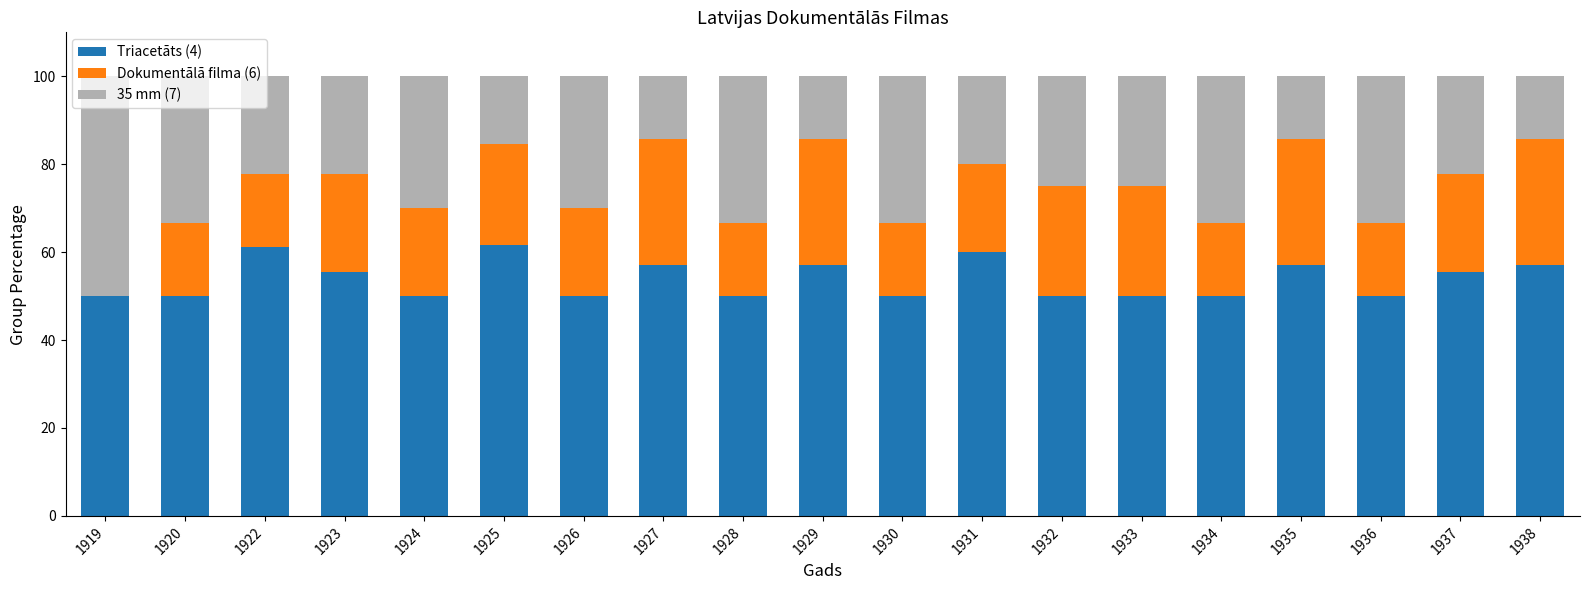

What is the total value across all series at 1926?

100.0